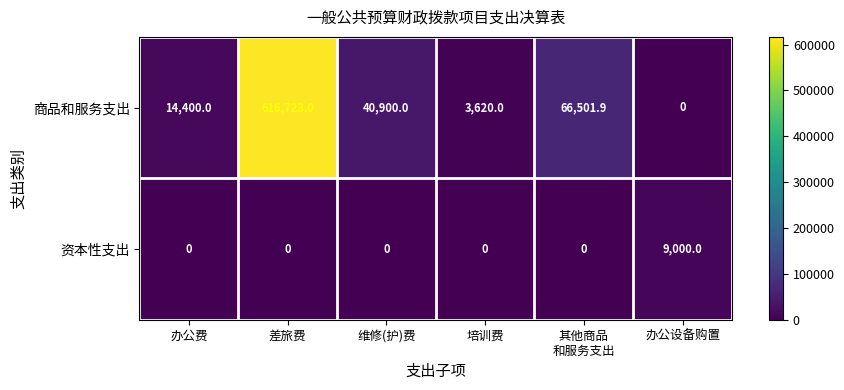

Which category has the lowest value in the 商品和服务支出 series?

办公设备购置